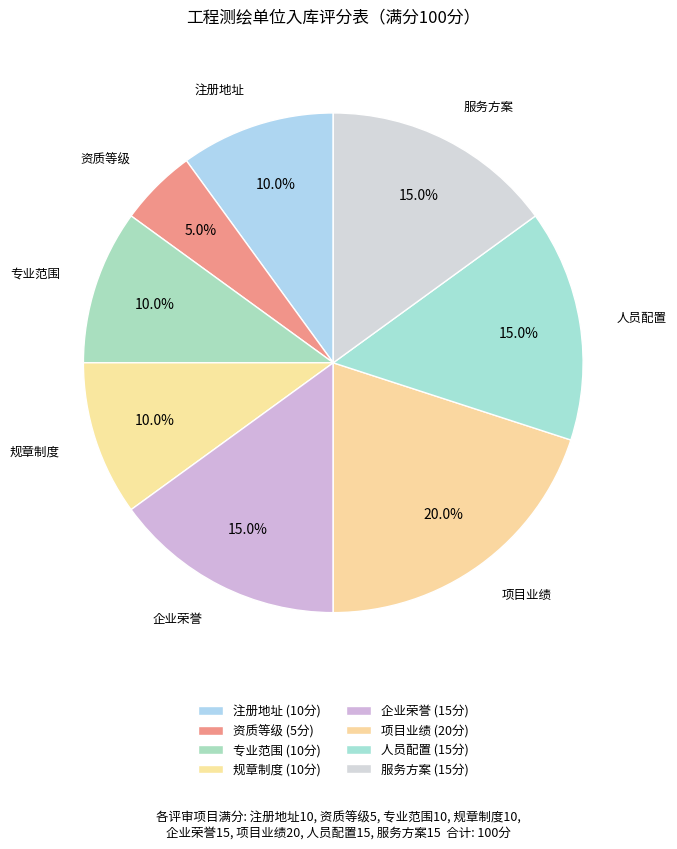

To the nearest percent, what percentage of the pie is 项目业绩?

20%